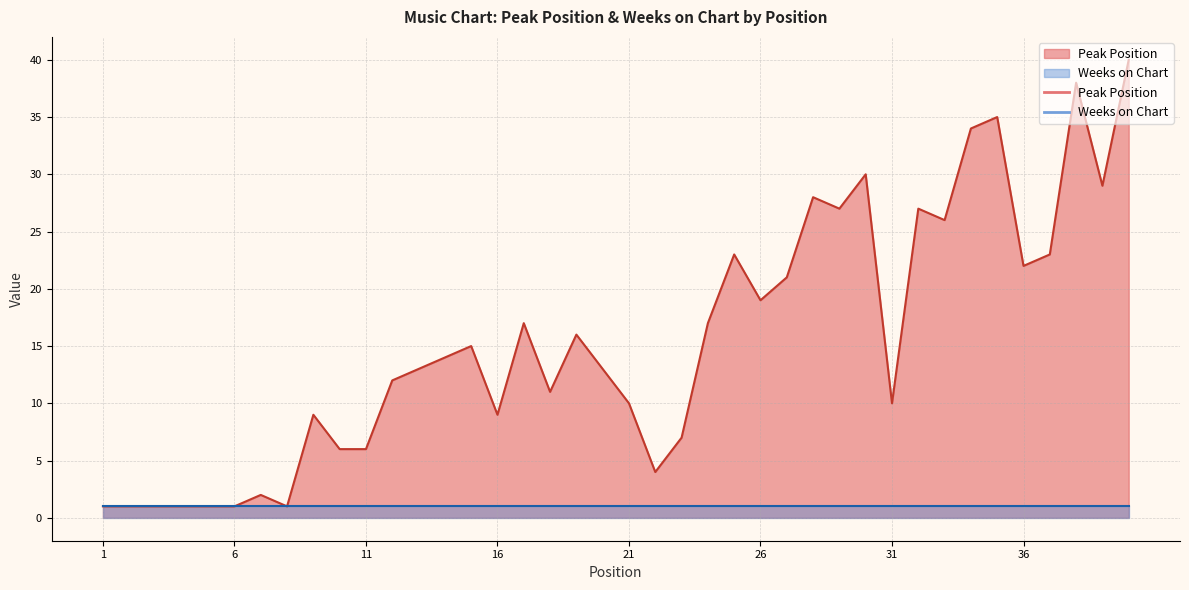

What is the sum of the values at 35 and 11?

41